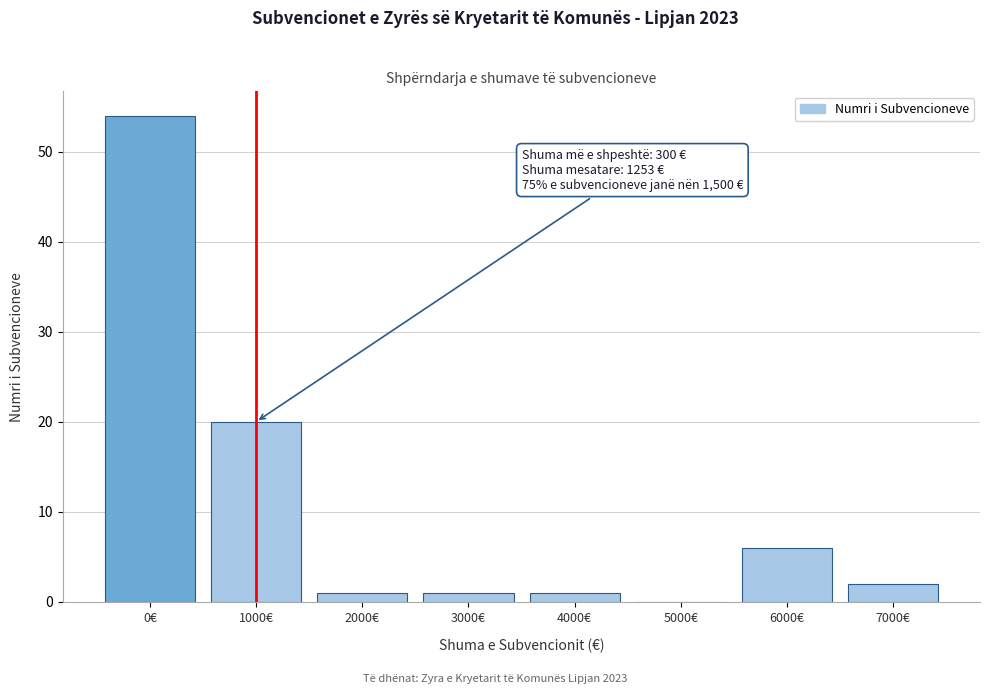

Reading left to right, extract all data points from this chart.

0€=54	1000€=20	2000€=1	3000€=1	4000€=1	5000€=0	6000€=6	7000€=2